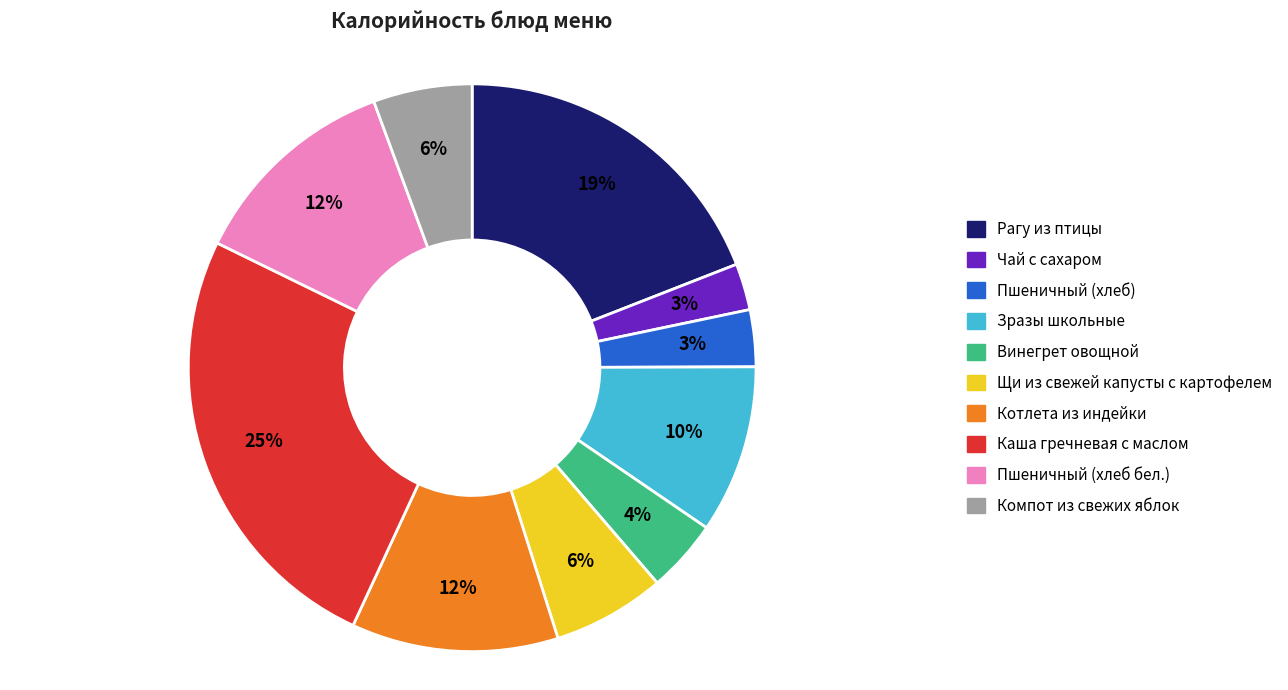

Count the number of slices in the pie.

10